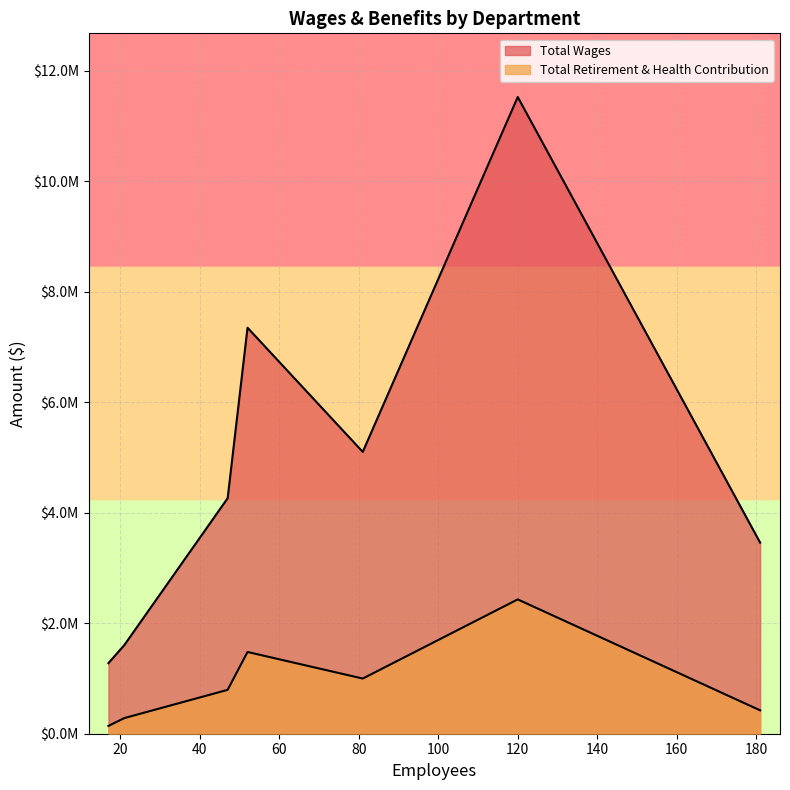

How many data points in Total Wages are above 4261926?

3